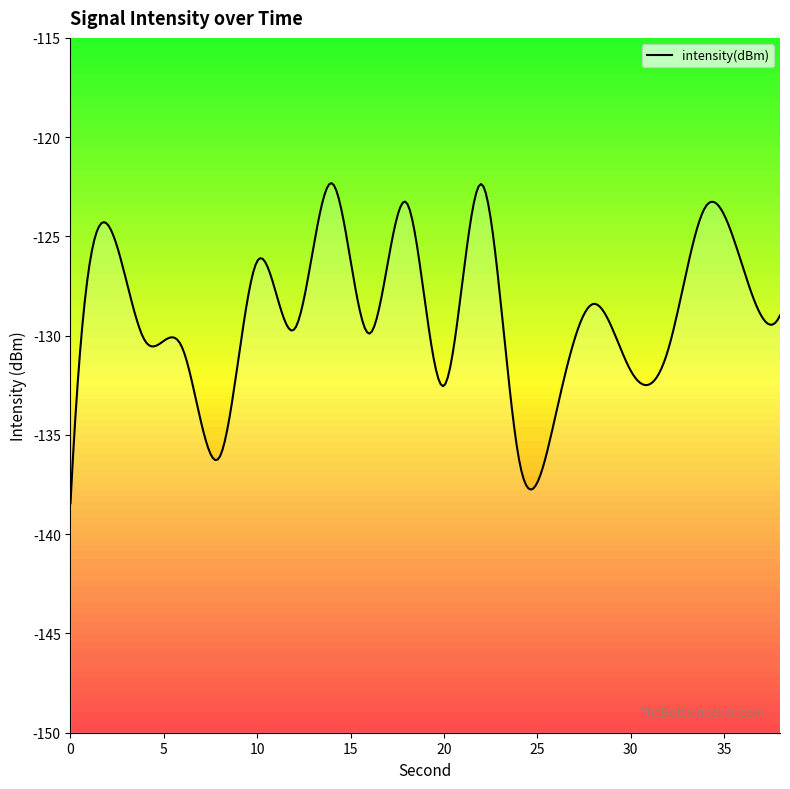

What is the value of the 7th point from the left?

-129.7